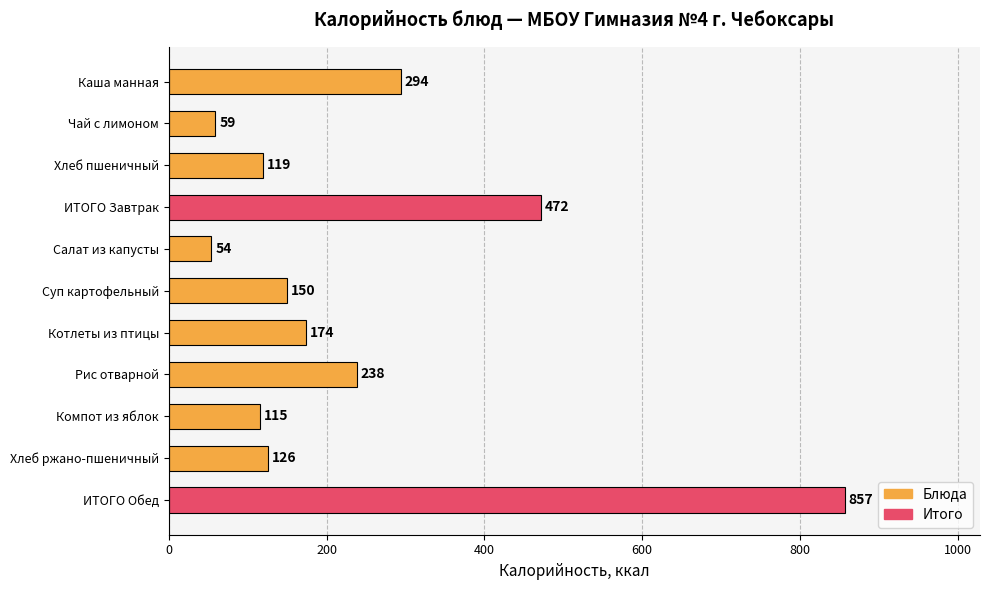

Which has a higher value, Суп картофельный or Салат из капусты?

Суп картофельный